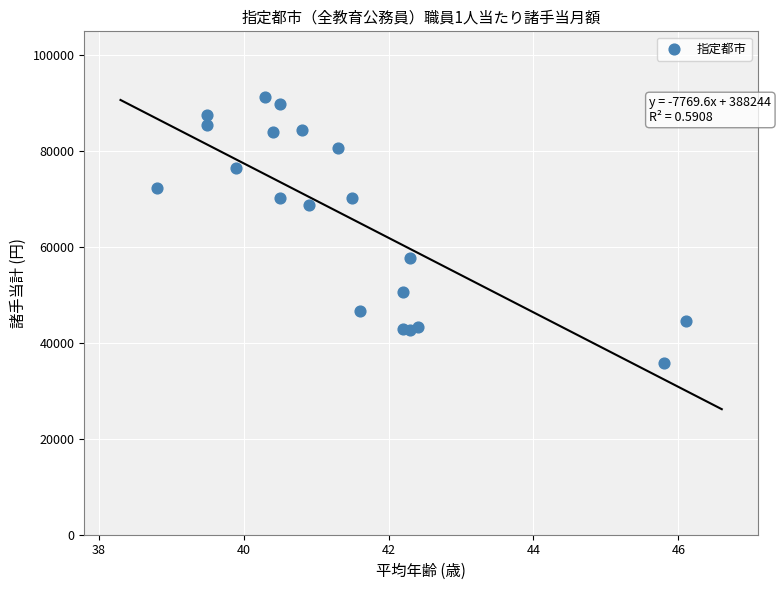

What is the range of Y values (max minus min)?

55457